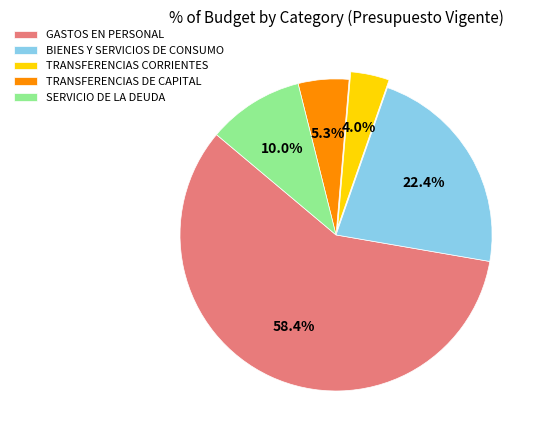

To the nearest percent, what portion does SERVICIO DE LA DEUDA represent?

10%